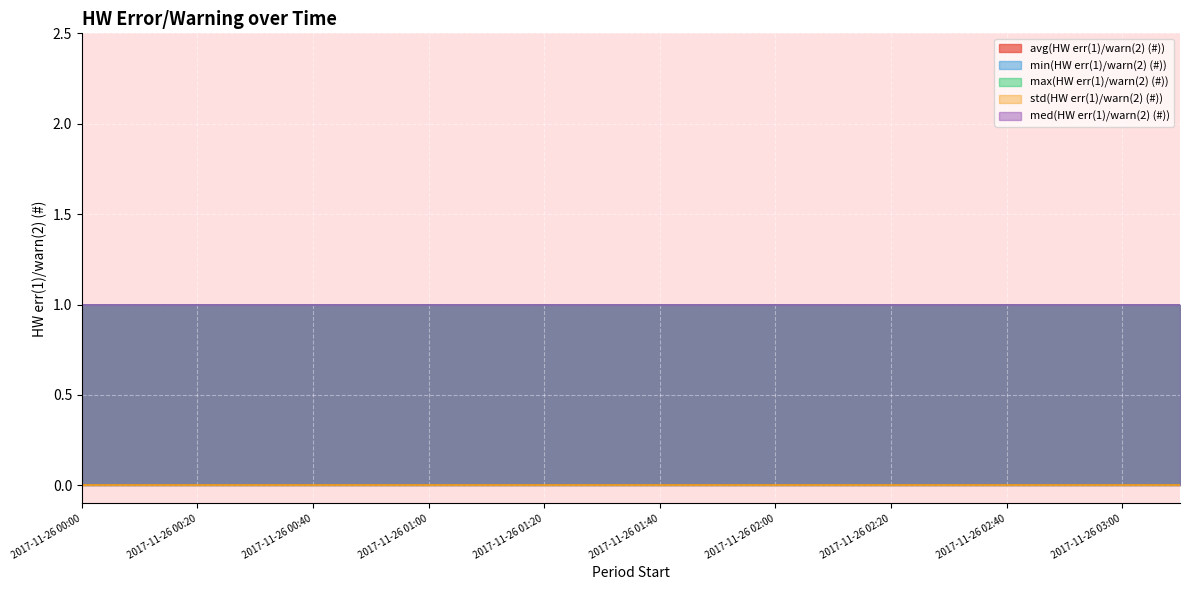

Between 2017-11-26 00:00 and 2017-11-26 03:00, which is larger?

2017-11-26 00:00